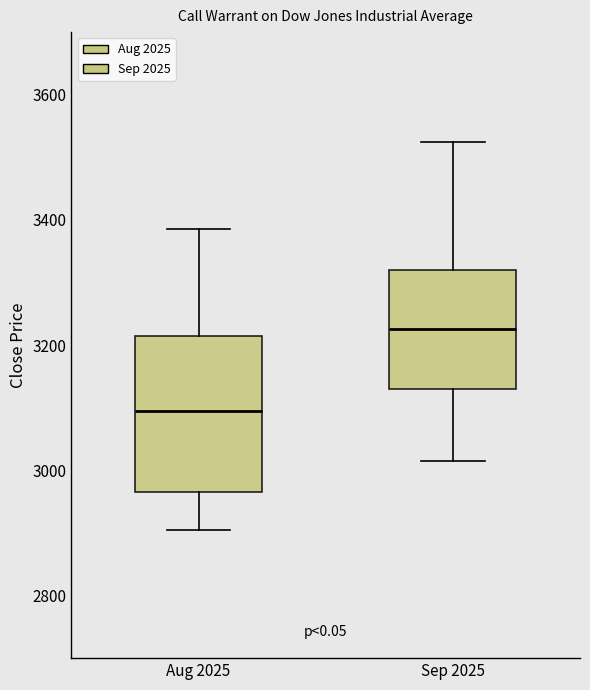

Which box has the highest median line?

Sep 2025